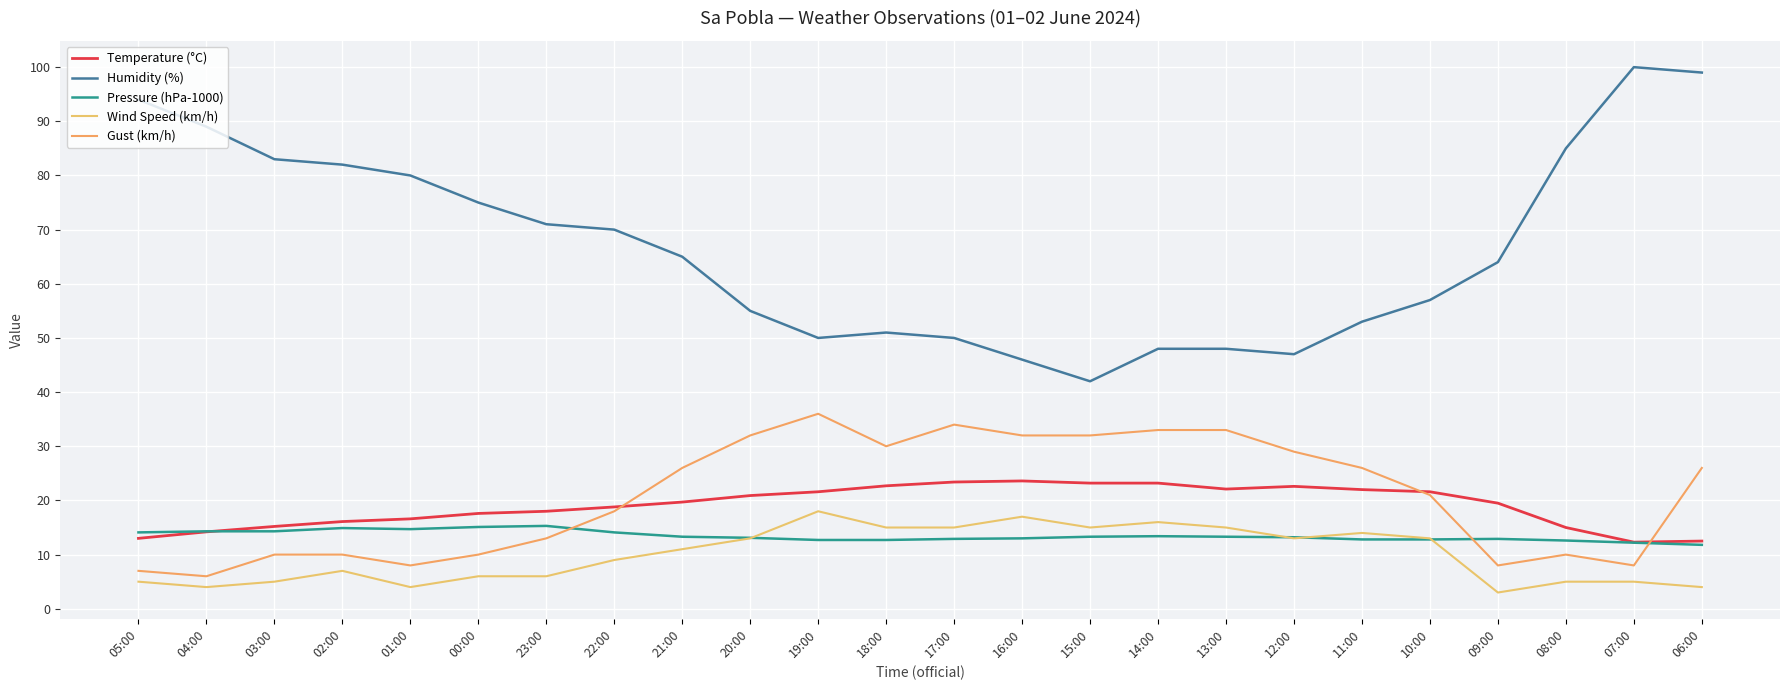

How many lines are shown in the chart?

5